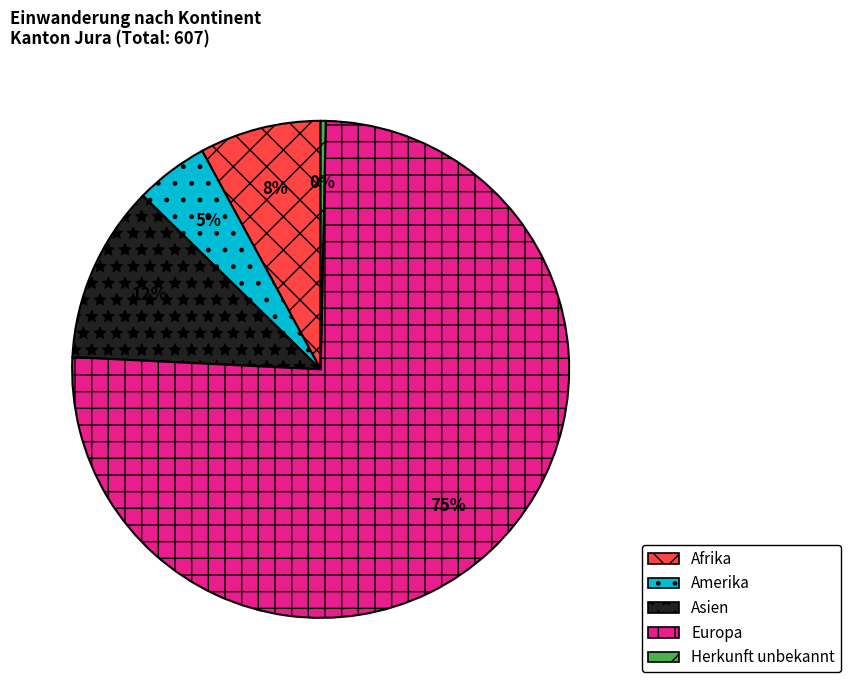

Which category accounts for the majority?

Europa